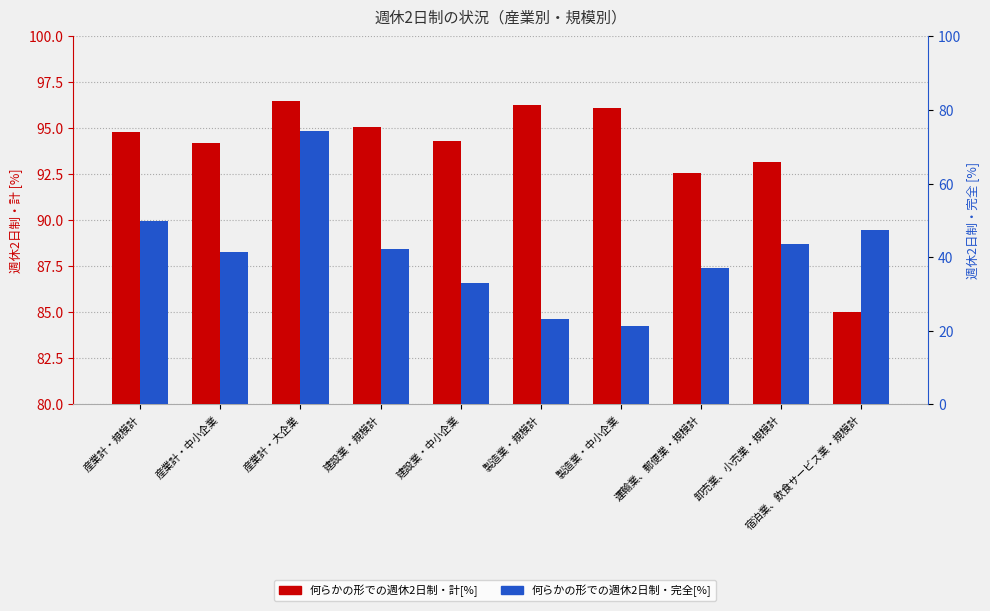

Reading left to right, extract all data points from this chart.

何らかの形での週休2日制・計[%]: 94.8	94.2	96.5	95.1	94.3	96.3	96.1	92.6	93.2	85.0
何らかの形での週休2日制・完全[%]: 49.9	41.3	74.2	42.3	33.0	23.3	21.2	37.0	43.7	47.5